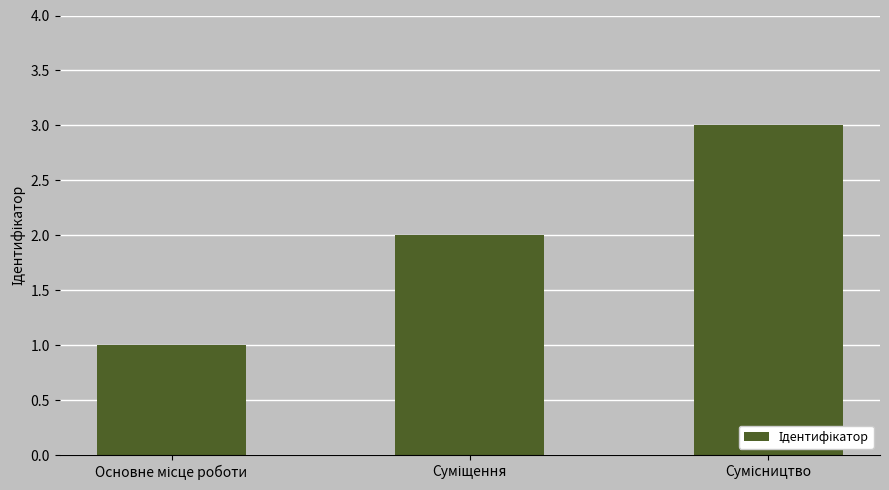

What is the sum of all values?

6